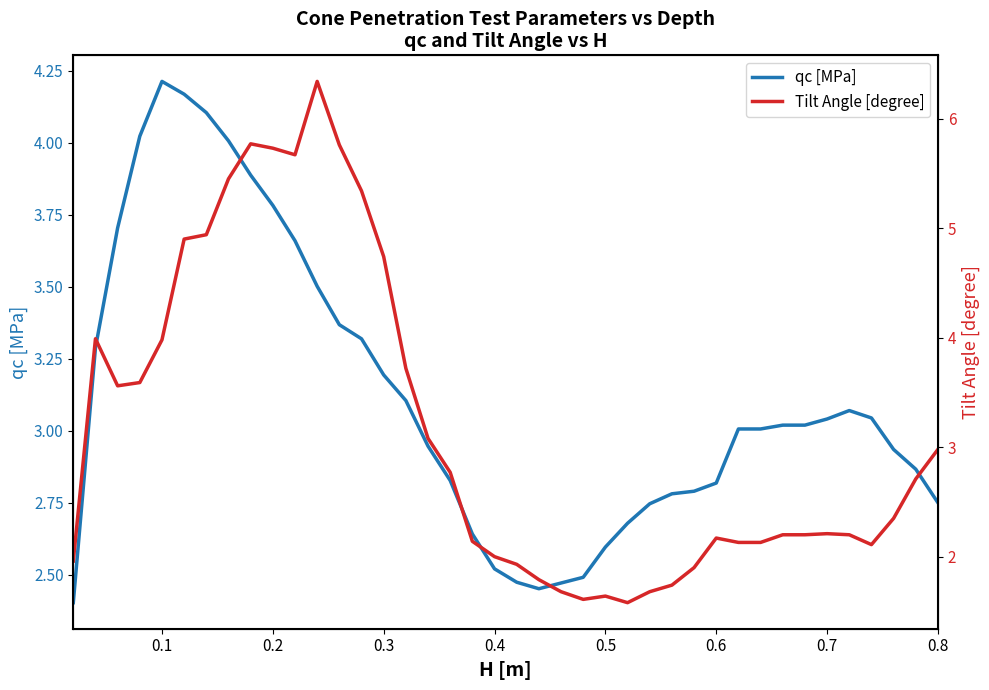

True or false: qc [MPa] has a value of 3.8 at 0.2.

True